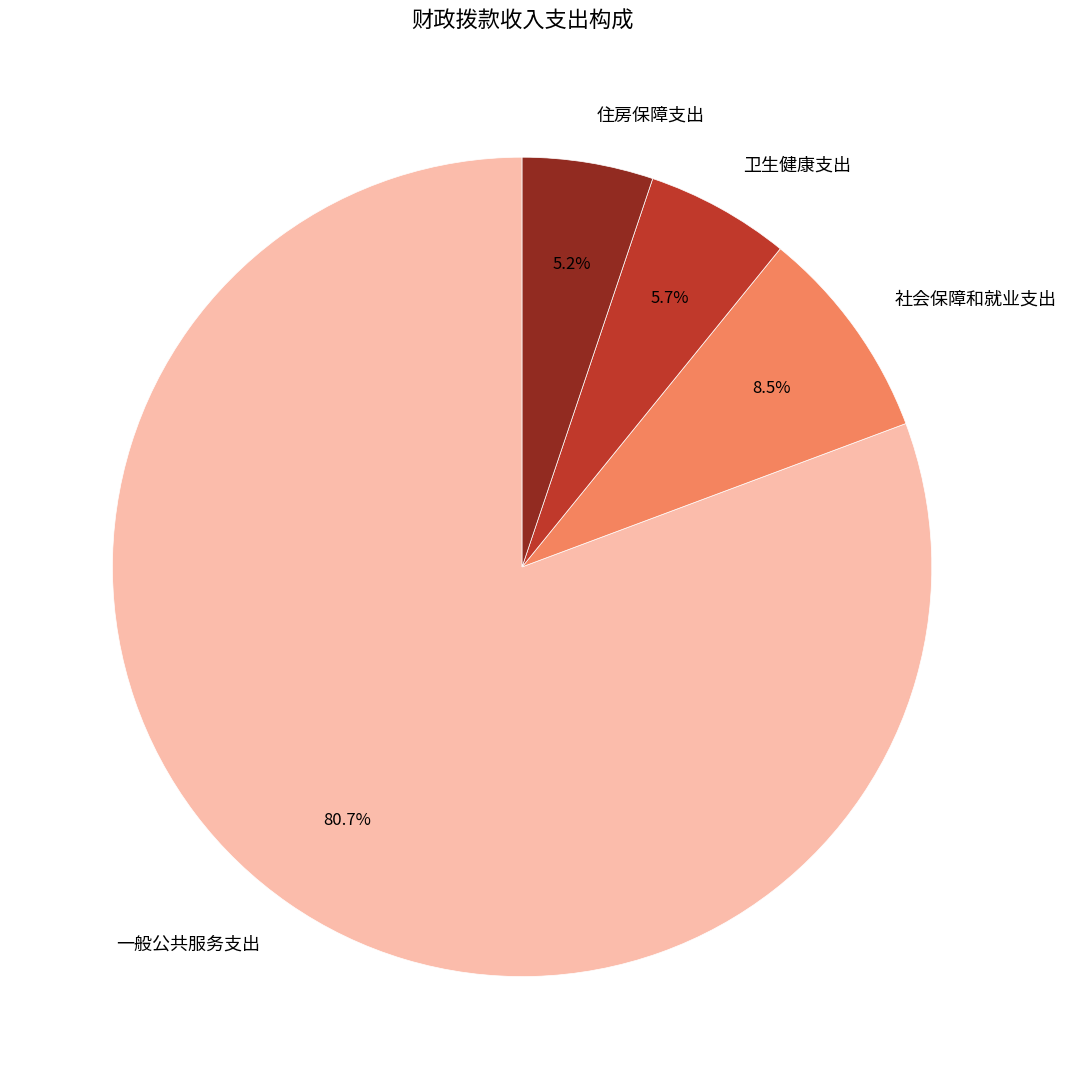

Does 住房保障支出 account for over 50% of the chart?

No